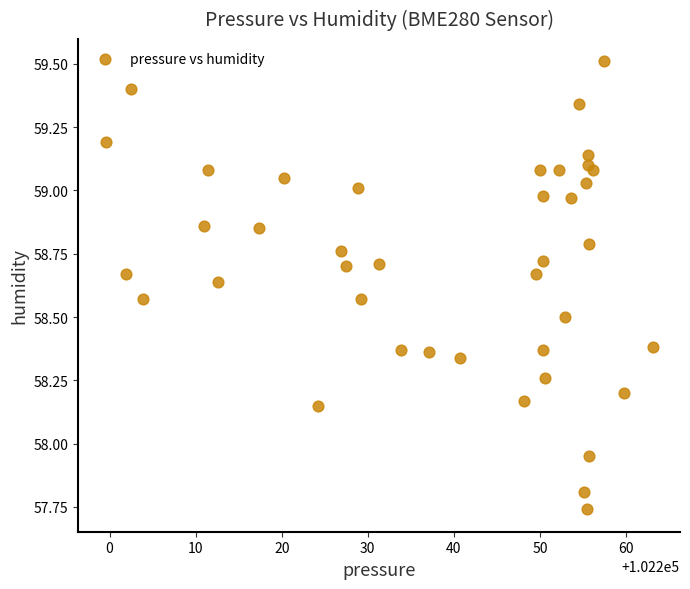

What is the range of Y values (max minus min)?

1.8